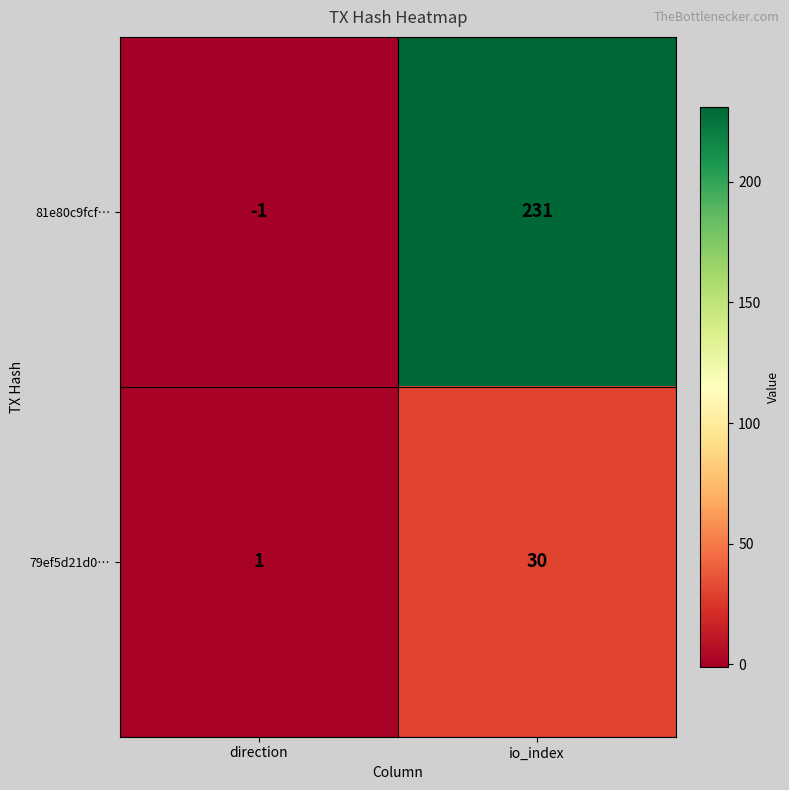

Which label corresponds to the smallest value in the chart?

direction